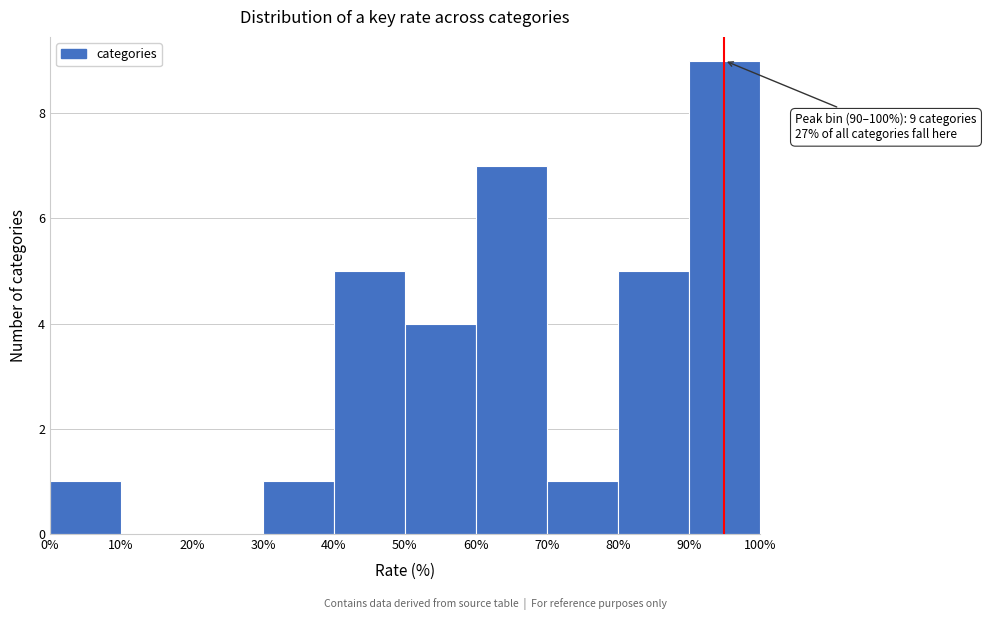

Over which range of the x-axis is the bar tallest?

90% to 100%